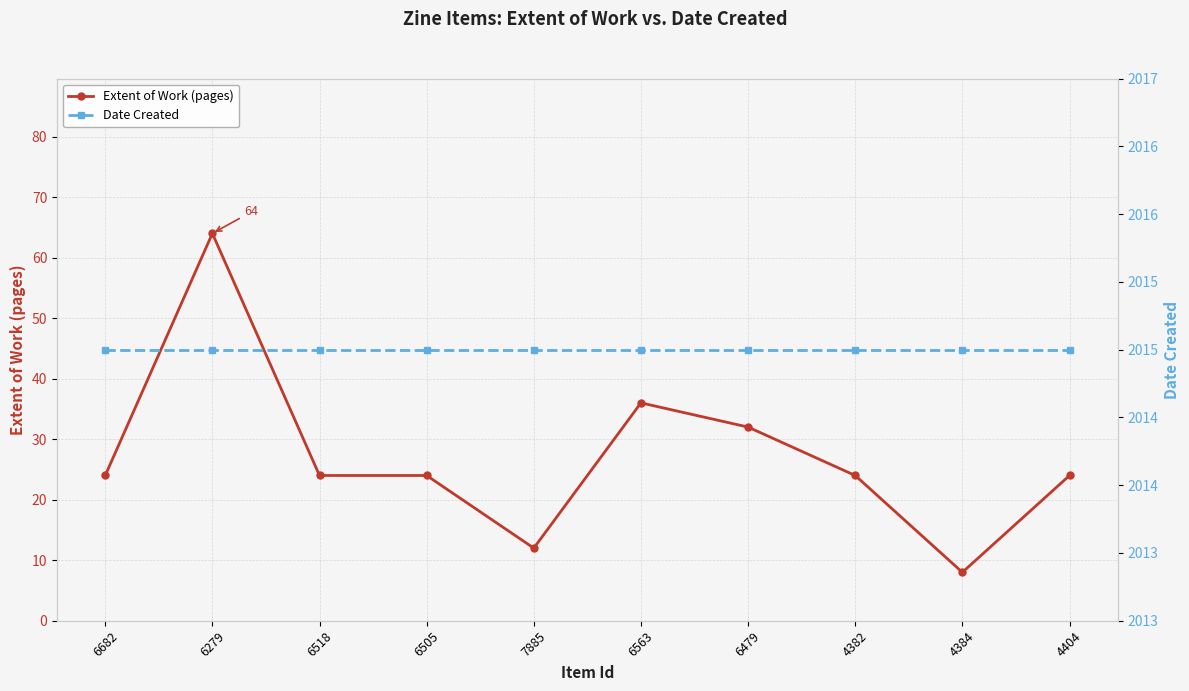

Which label corresponds to the largest value in the chart?

6682